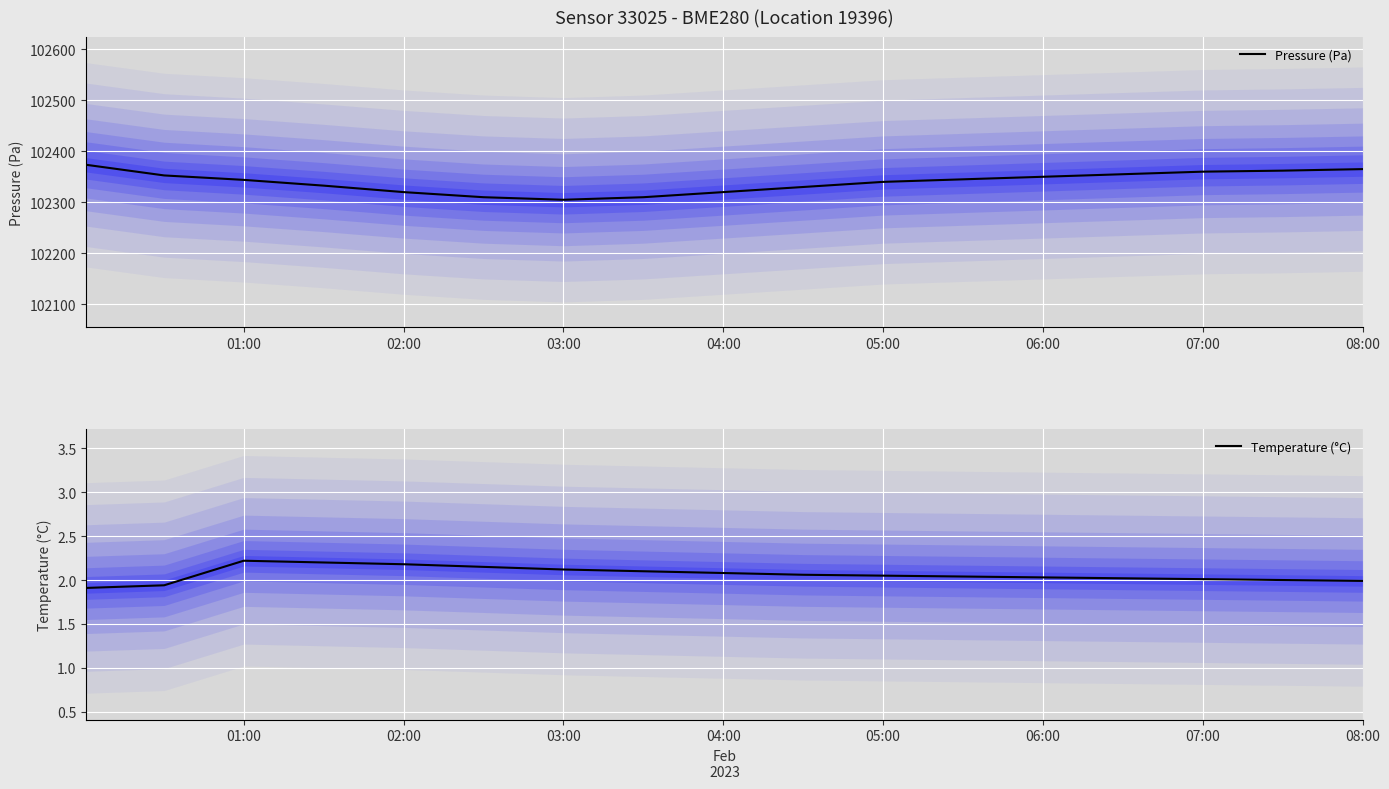

Which series has the largest total across all categories?

Pressure (Pa)